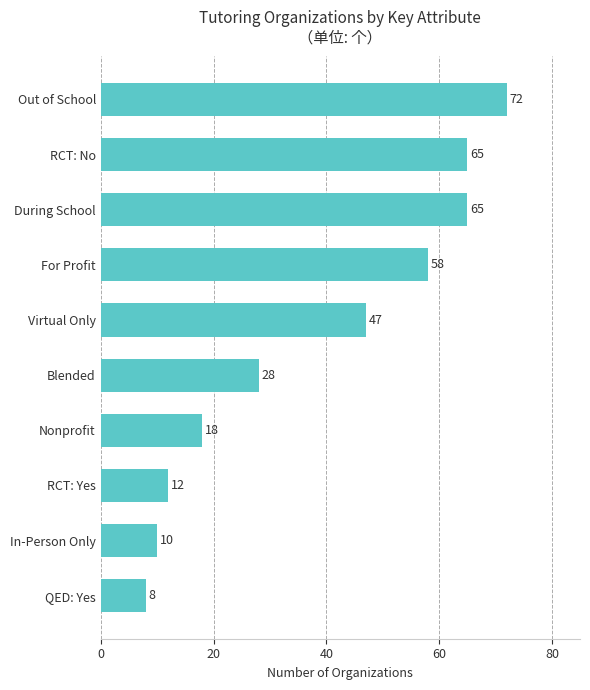

What is the difference between the maximum and minimum values?

64